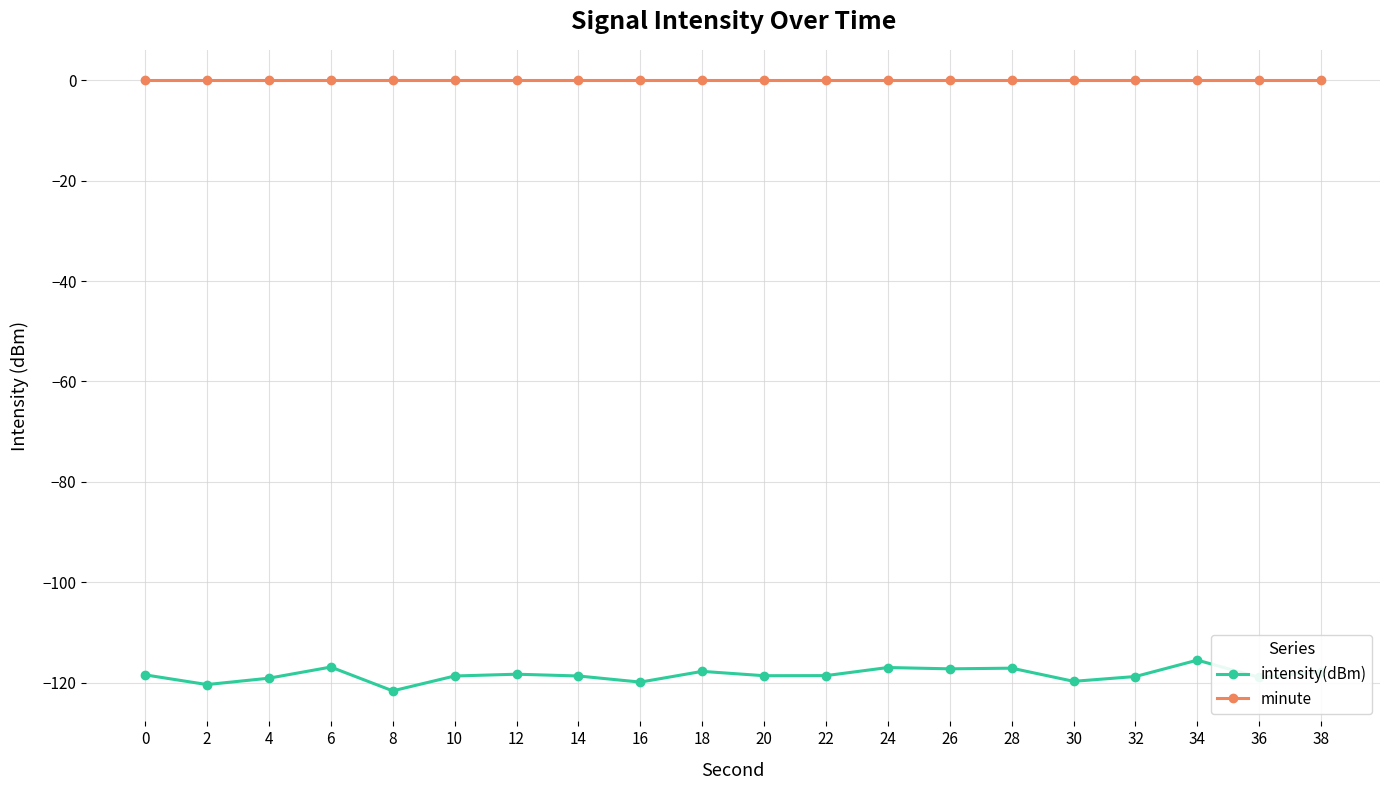

What is the spread (max minus min) of values at 16?

119.9